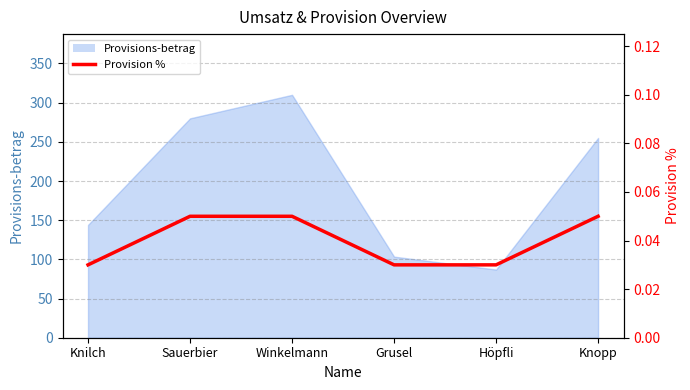

At which category does the chart reach its minimum across all series?

Knilch